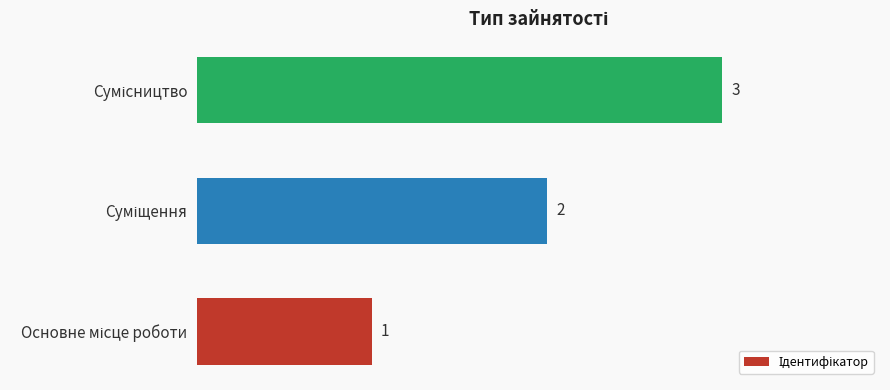

How many values are between 1 and 3?

3